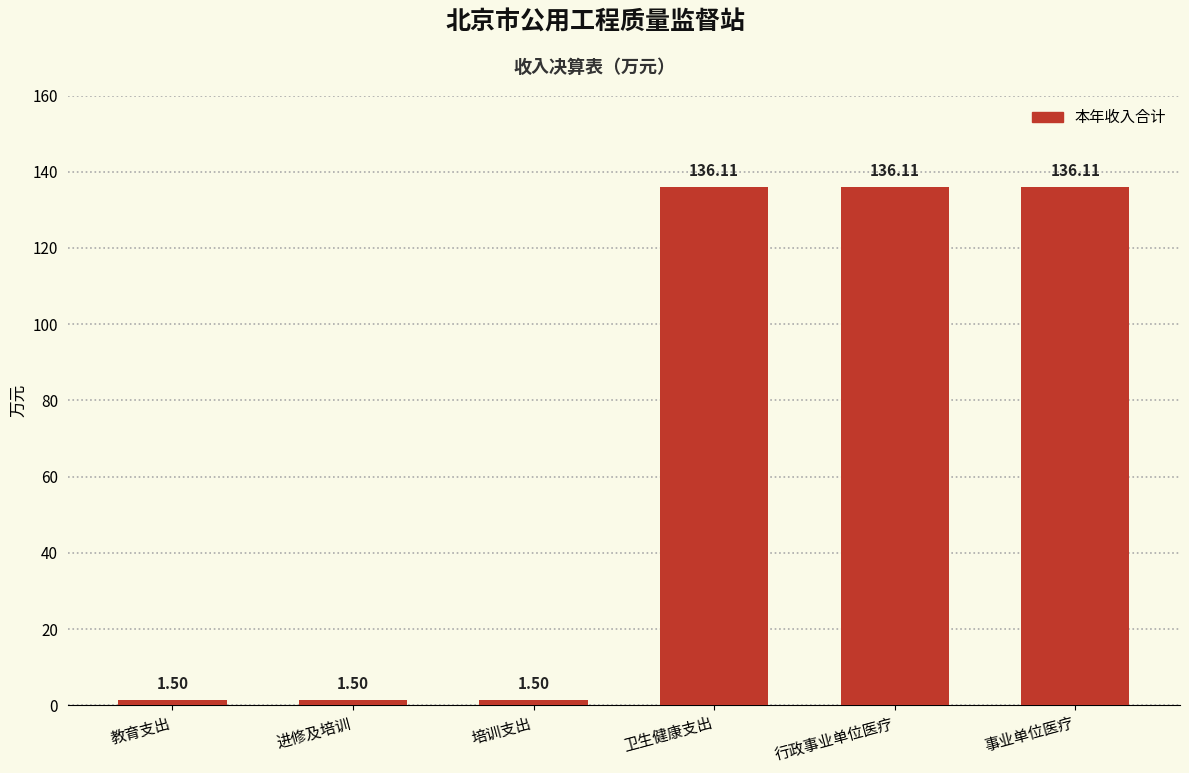

What is the minimum value shown in the chart?

1.5